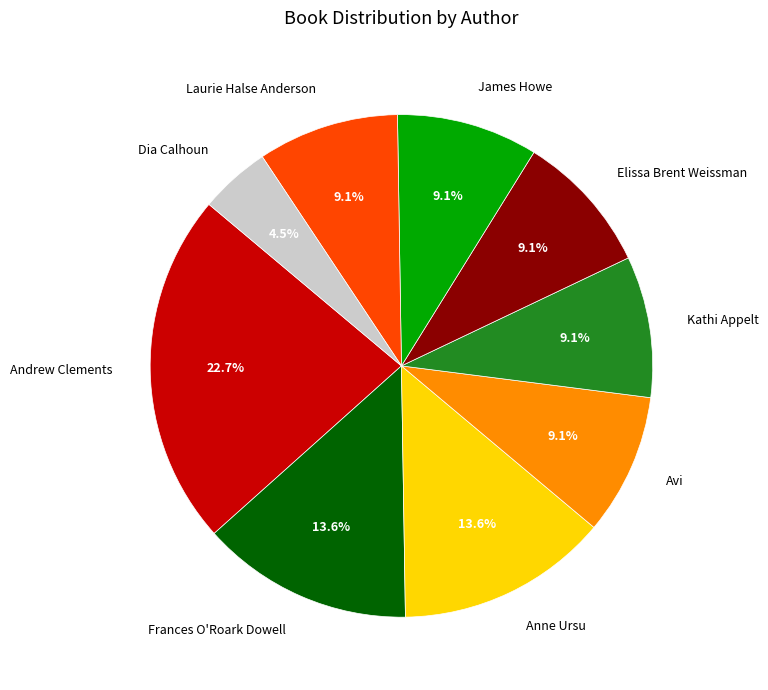

Is there any slice that represents more than half of the pie?

No